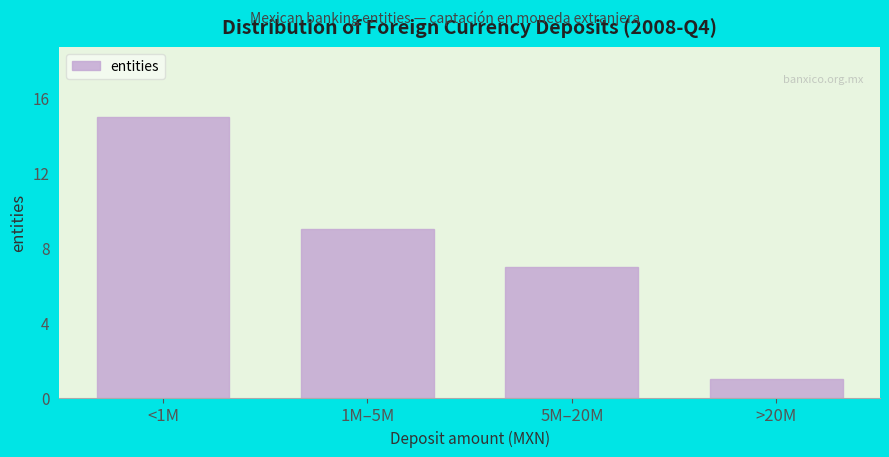

Reading left to right, transcribe all the data shown in this chart.

15	9	7	1